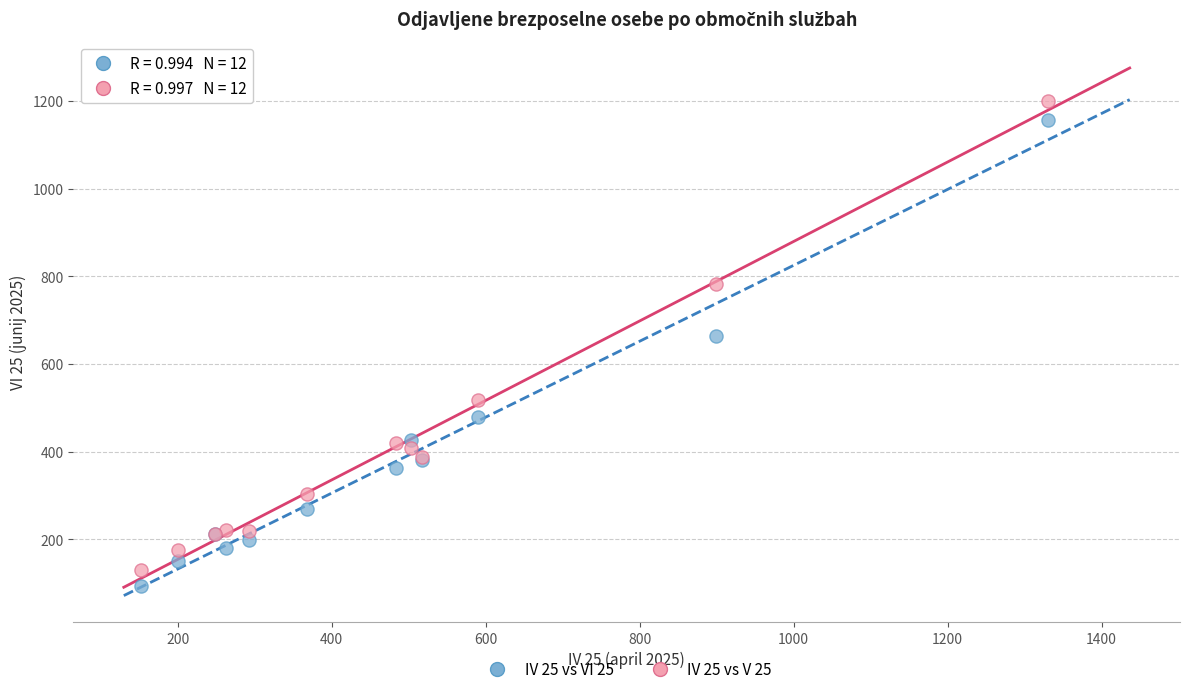

Which series reaches the minimum Y coordinate?

IV 25 vs VI 25